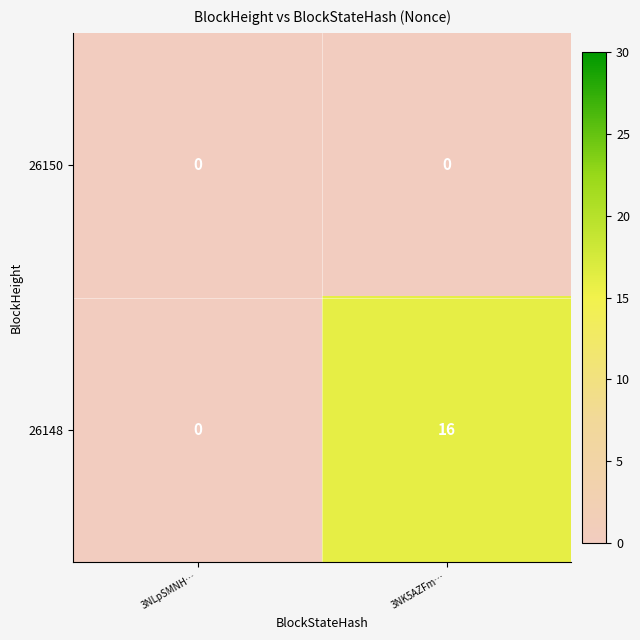

At which category is the sum across all series the highest?

3NK5AZFm…